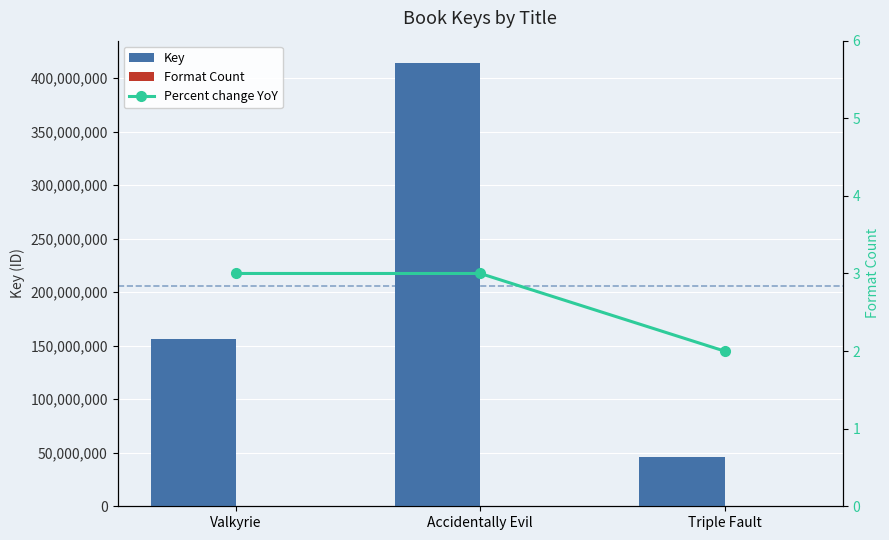

Reading right to left, transcribe all the data shown in this chart.

Key: 46002412	414255384	156007552
Format Count: 2	3	3
Percent change YoY: 2	3	3